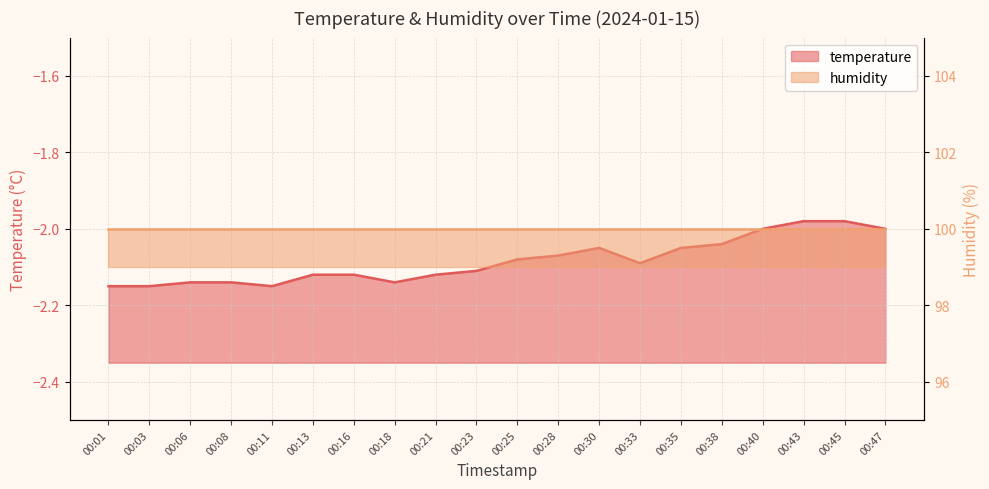

Reading left to right, what are all the values shown in this chart?

-2.1	-2.1	-2.1	-2.1	-2.1	-2.1	-2.1	-2.1	-2.1	-2.1	-2.1	-2.1	-2.0	-2.1	-2.0	-2.0	-2.0	-2.0	-2.0	-2.0